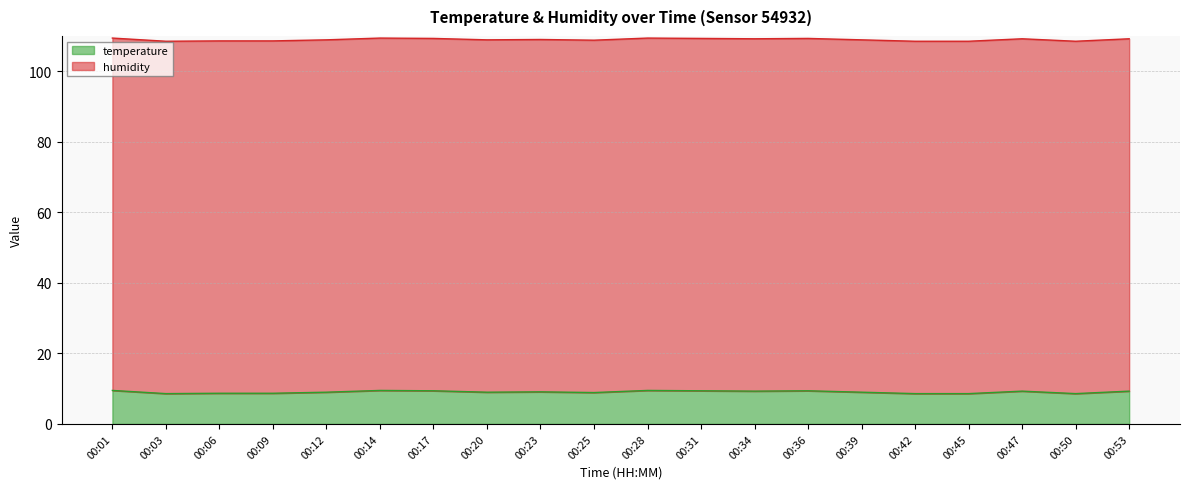

Is it true that temperature equals 8.6 at 00:50?

True